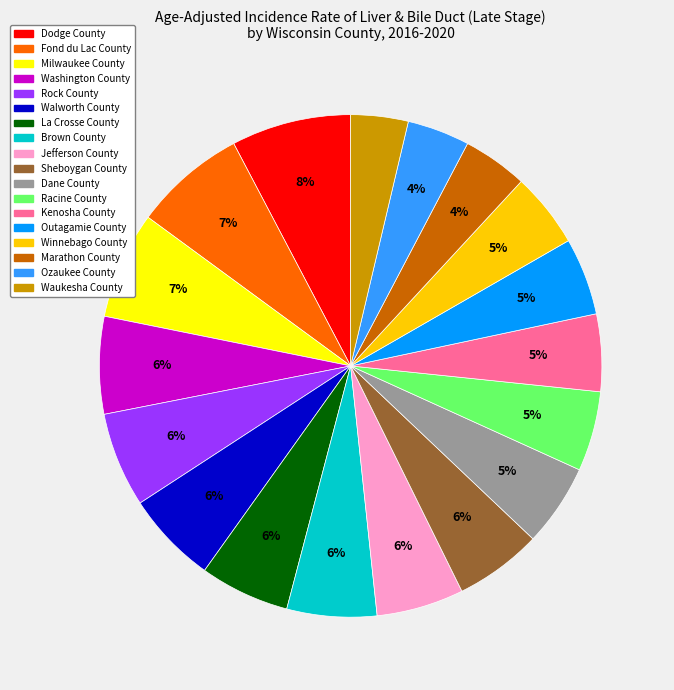

How many segments does this pie chart have?

18